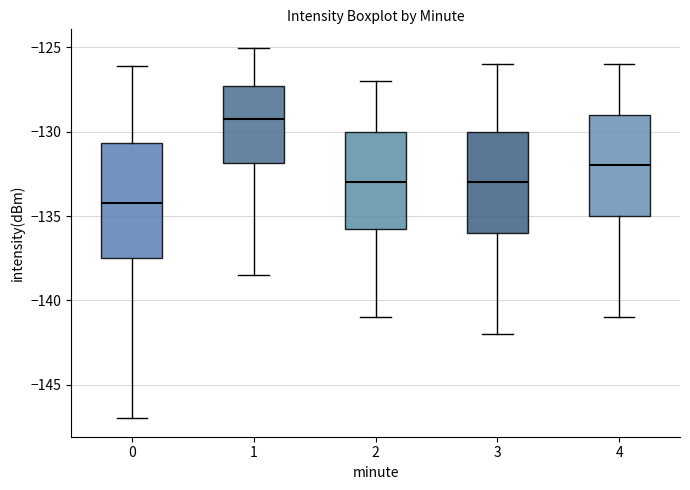

Reading left to right, read every box against the y-axis: the position of its median line, the range the box covers, and the ends of its whiskers. The values are not printed on the chart, so give them approximately, as read against the axis.

0: median -134.0, box -137.5 to -130.5, whiskers -147.0 to -126.0
1: median -129.0, box -132.0 to -127.5, whiskers -138.5 to -125.0
2: median -133.0, box -135.5 to -130.0, whiskers -141.0 to -127.0
3: median -133.0, box -136.0 to -130.0, whiskers -142.0 to -126.0
4: median -132.0, box -135.0 to -129.0, whiskers -141.0 to -126.0